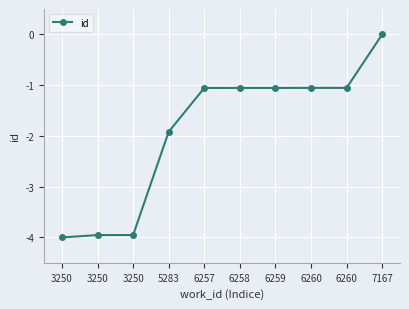

At which label does the data first exceed -1?

7167